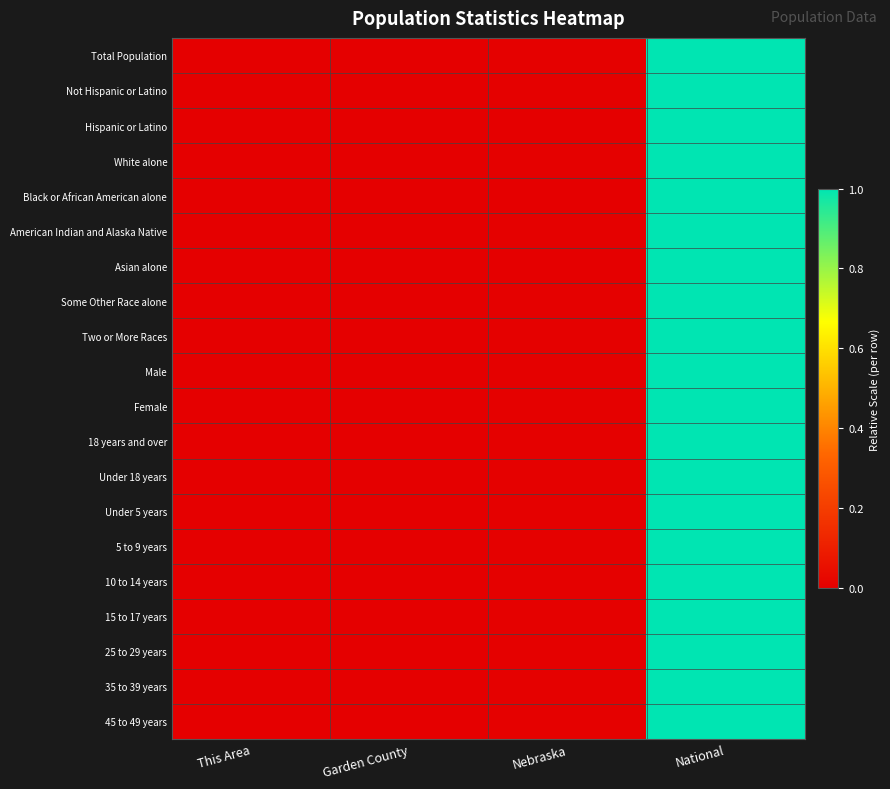

How many data points does each series have?

4